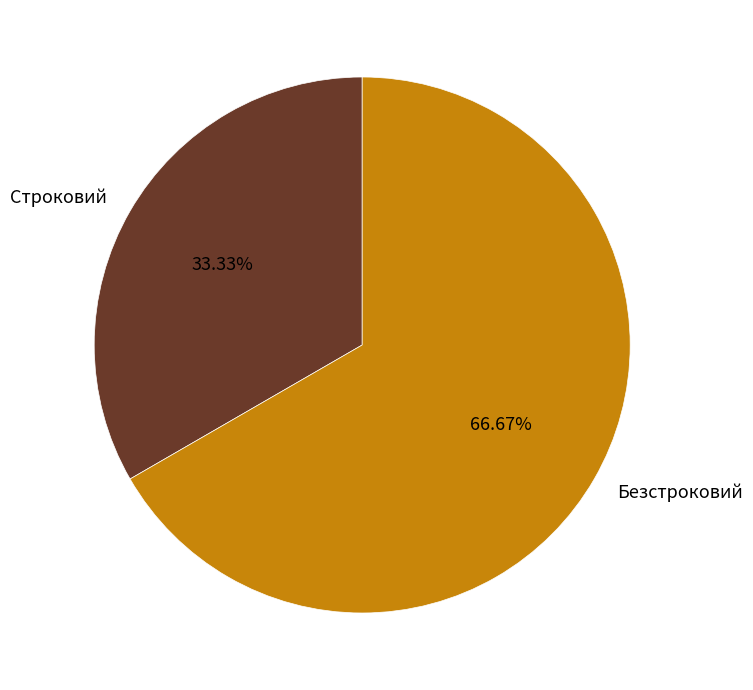

Rank the categories by value from highest to lowest.

Безстроковий, Строковий